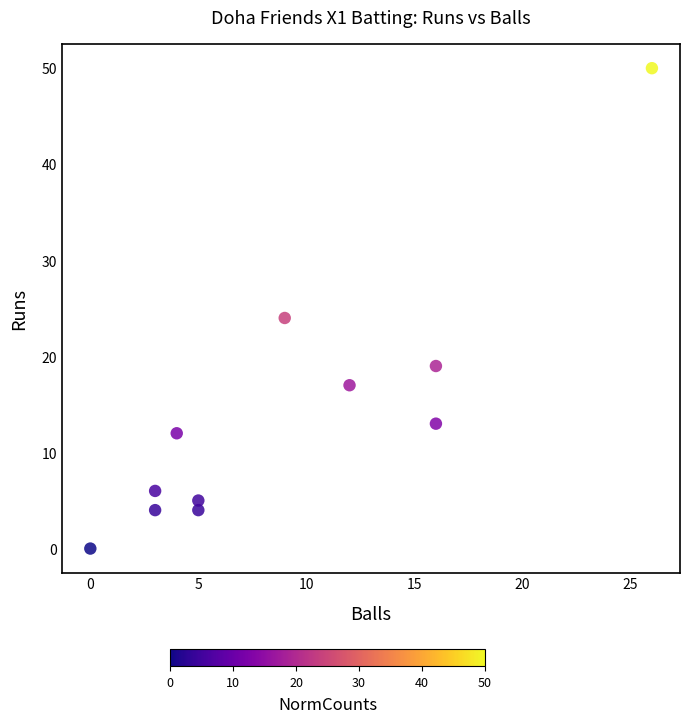

What is the average X value?

9